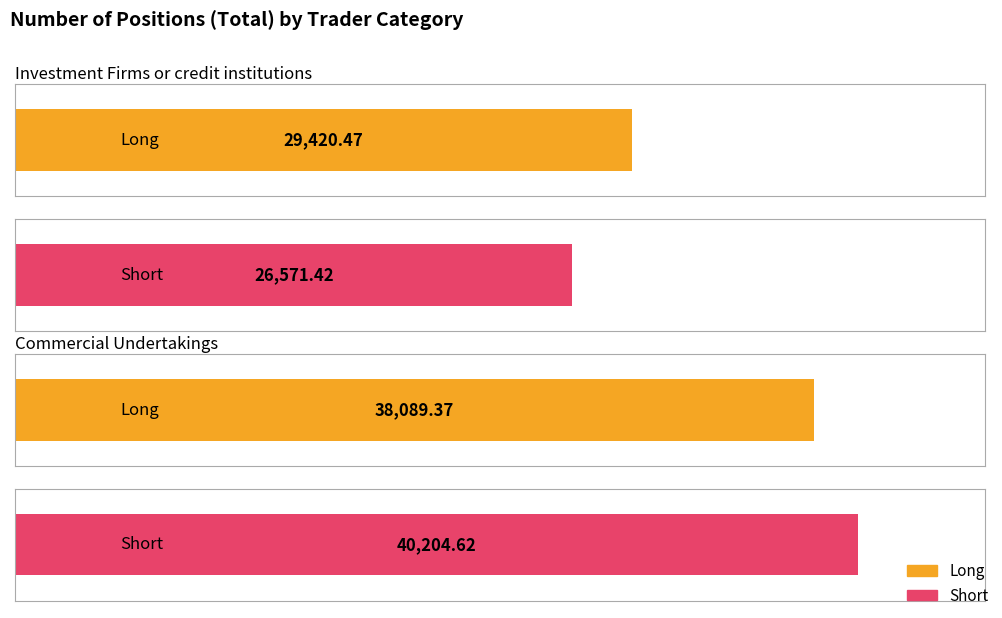

At which category is the sum across all series the highest?

Commercial Undertakings